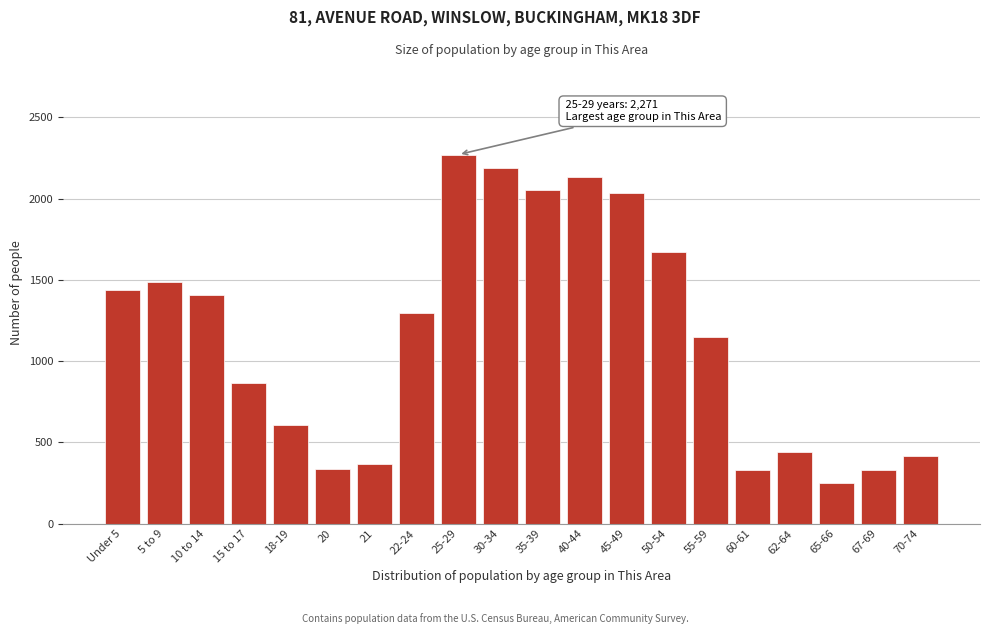

What is the minimum value shown in the chart?

251